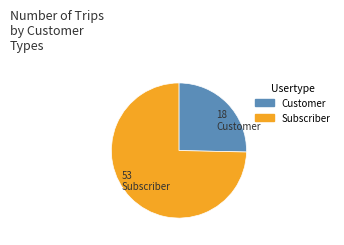

Is there any slice that represents more than half of the pie?

Yes